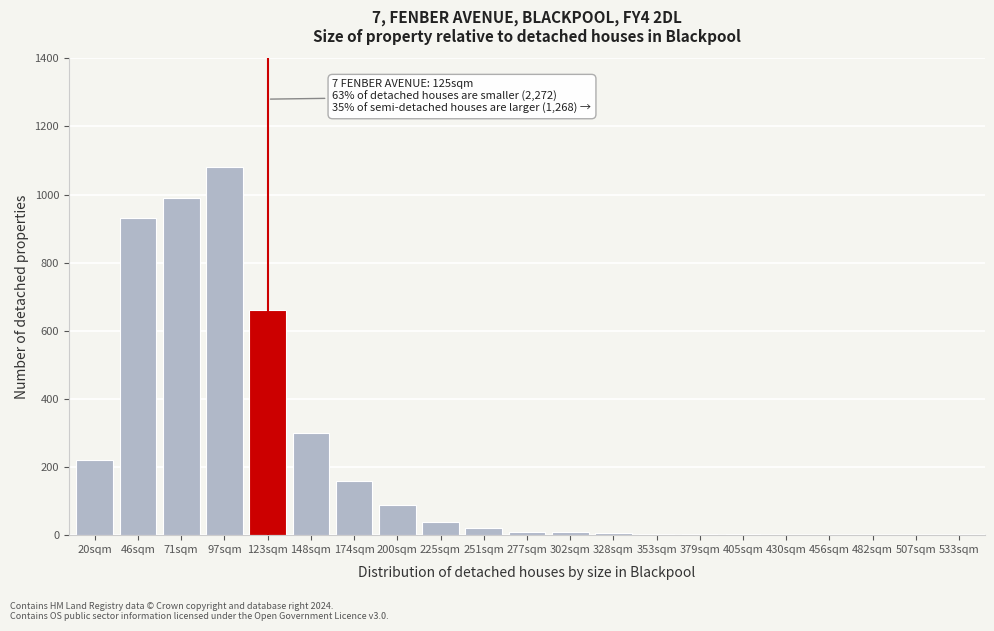

Which has a higher value, 200sqm or 174sqm?

174sqm